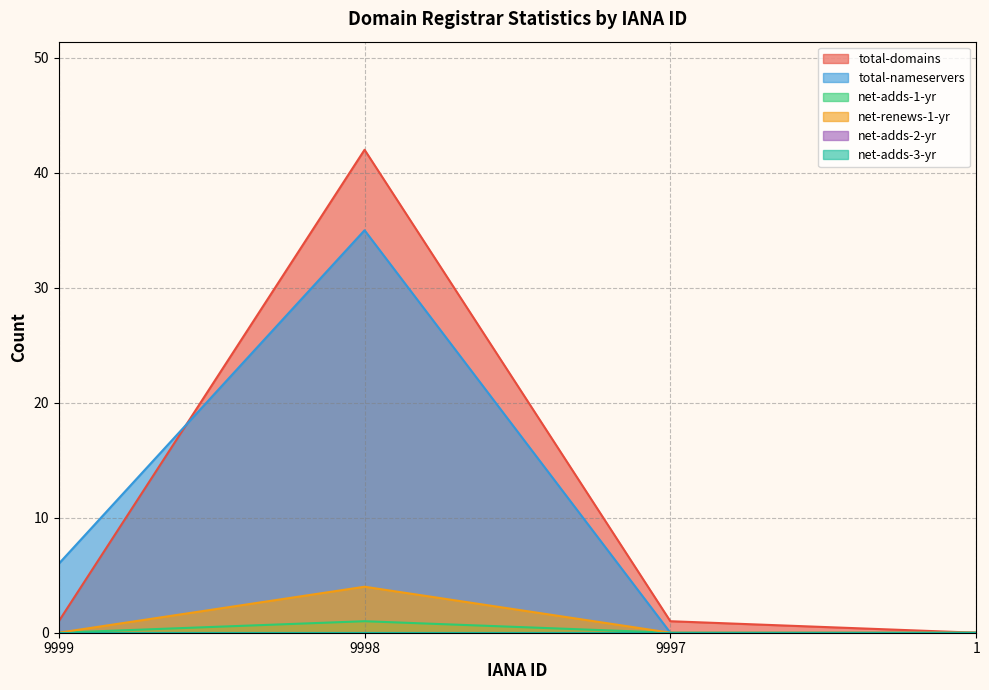

True or false: total-domains has more than 0 interior local peaks.

True